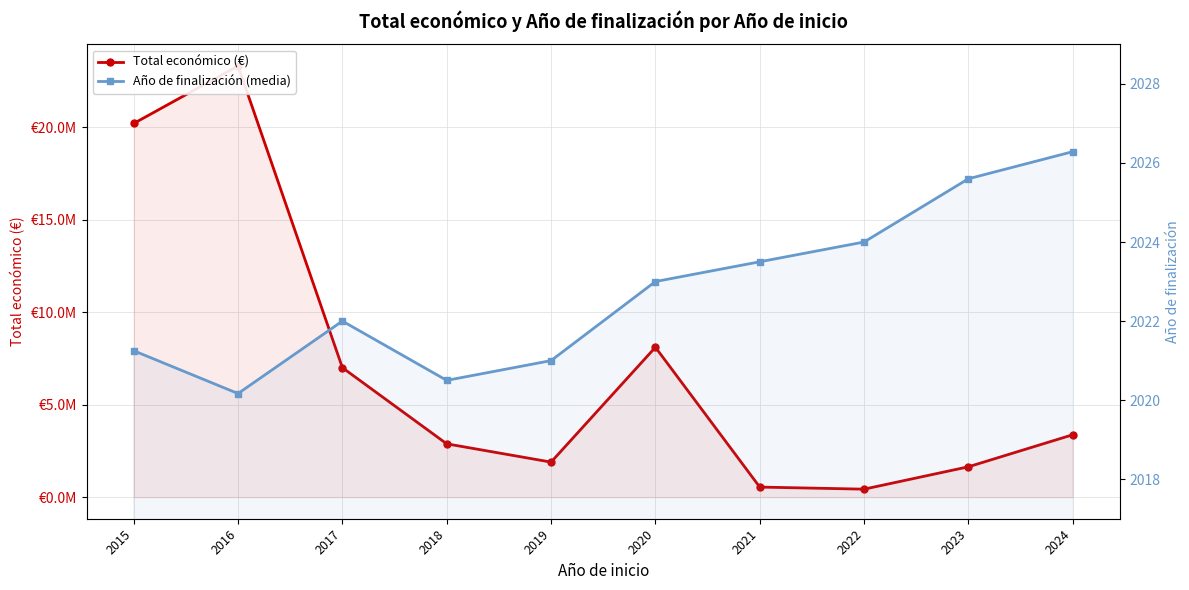

True or false: Total económico (€) has a value of 173164.4 at 2022.

False